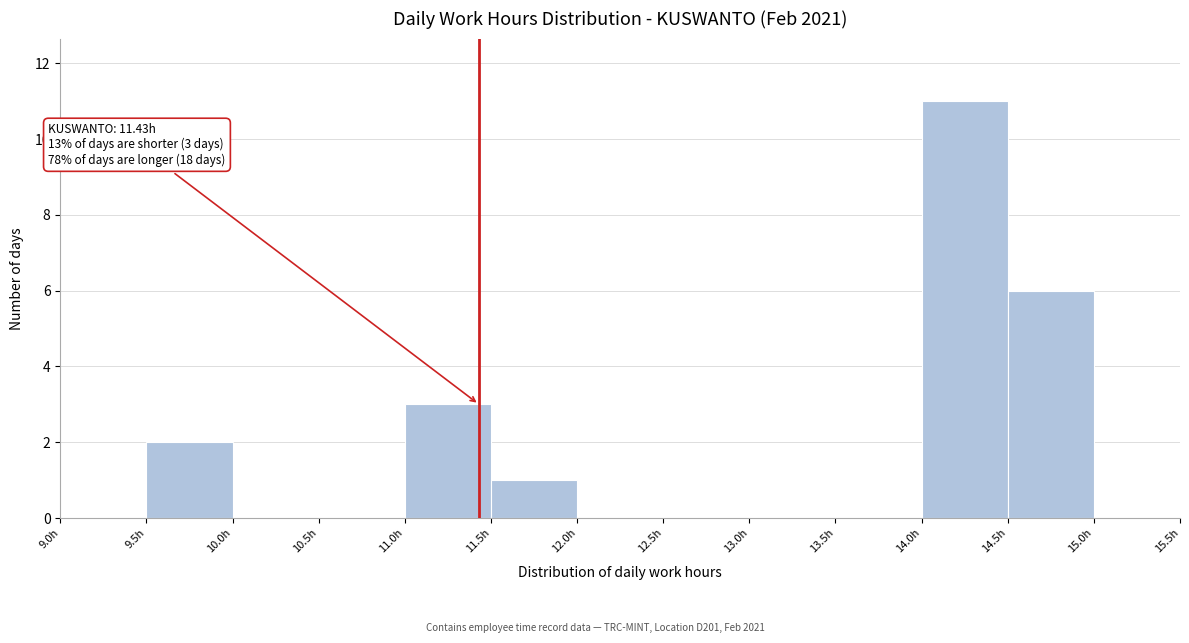

Which range on the x-axis has the tallest bar?

14.0 to 14.5